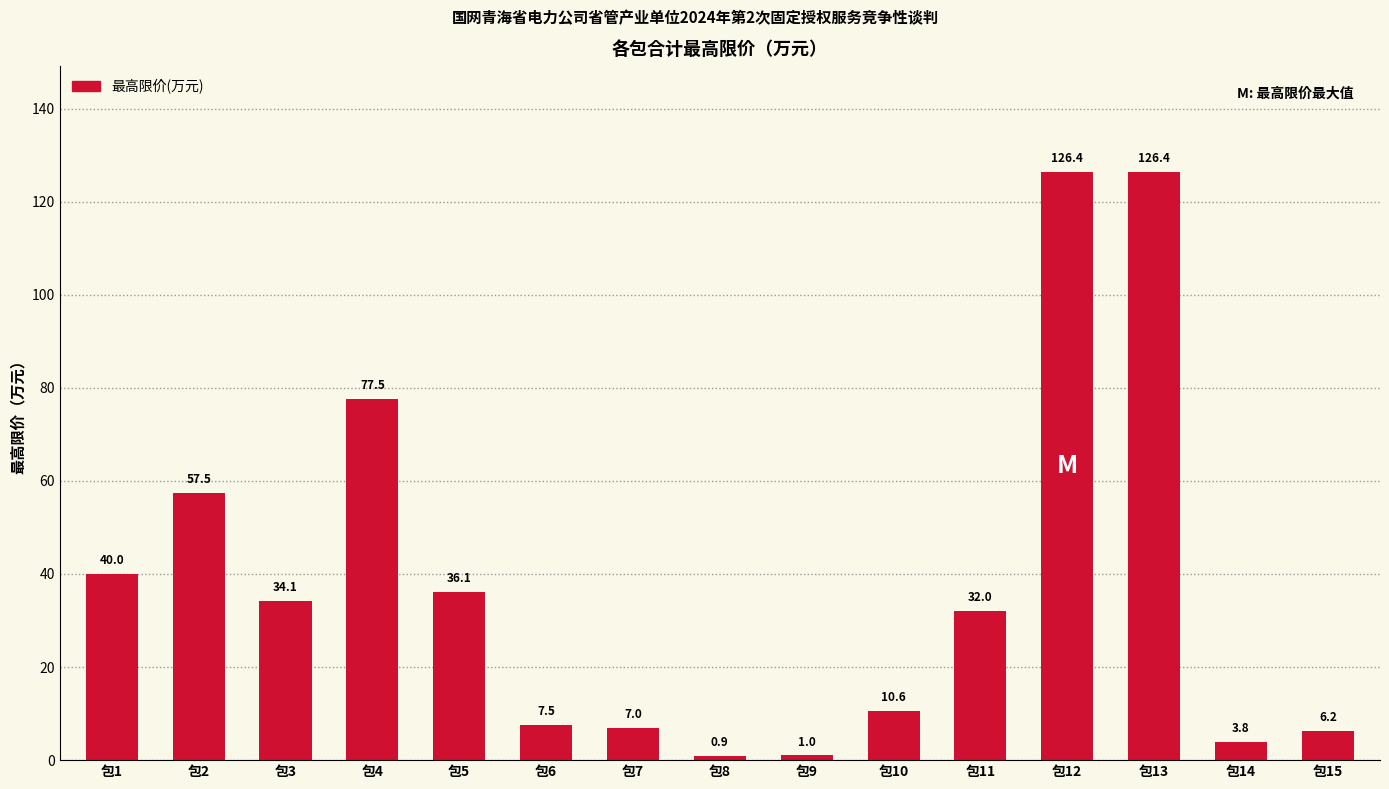

What is the change in value from 包5 to 包15?

-29.9